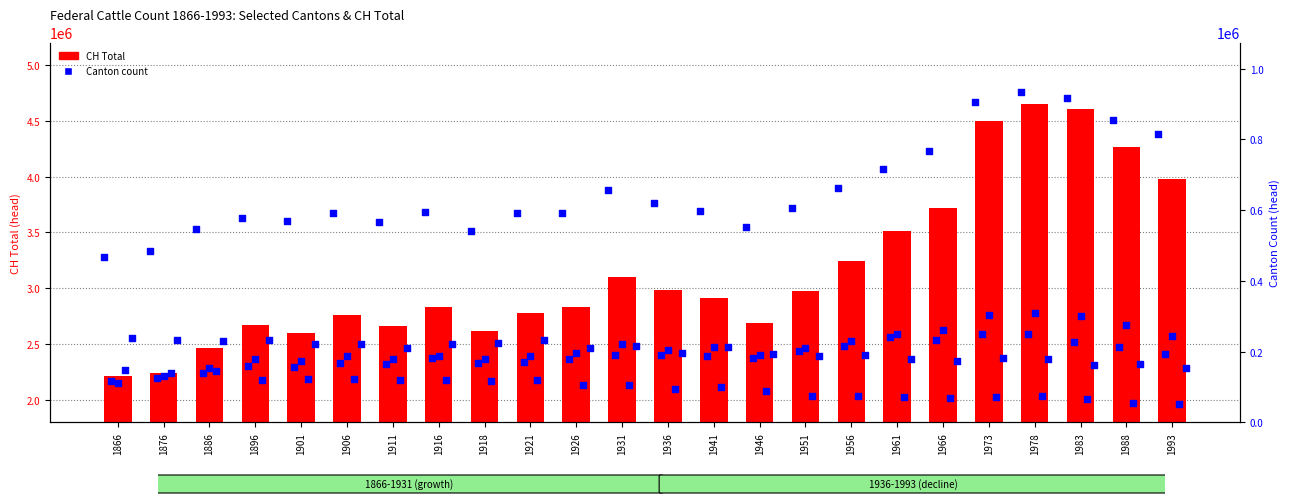

Which series contains the highest Y value?

CH Total